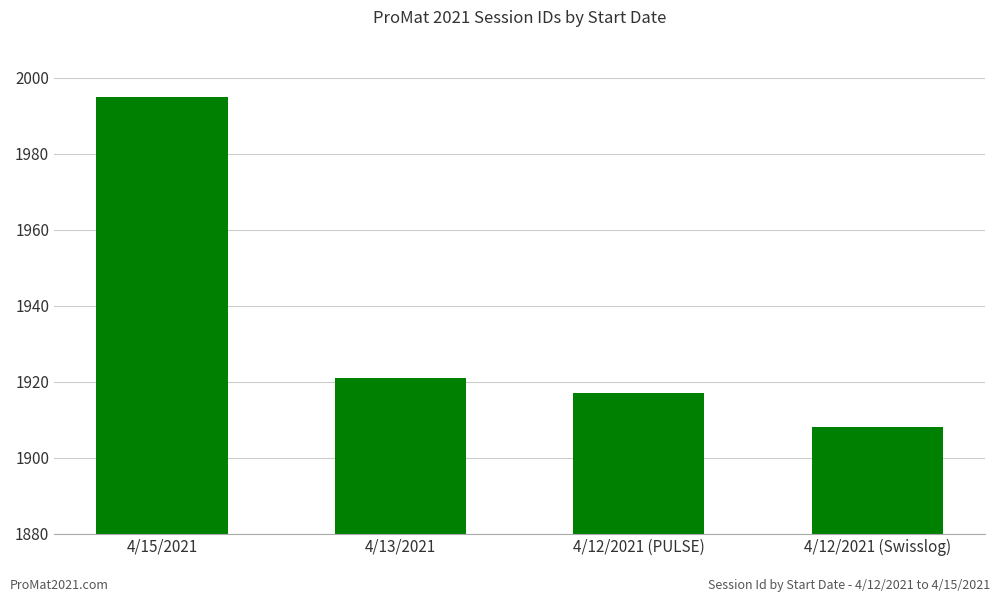

Which has a higher value, 4/13/2021 or 4/12/2021 (Swisslog)?

4/13/2021